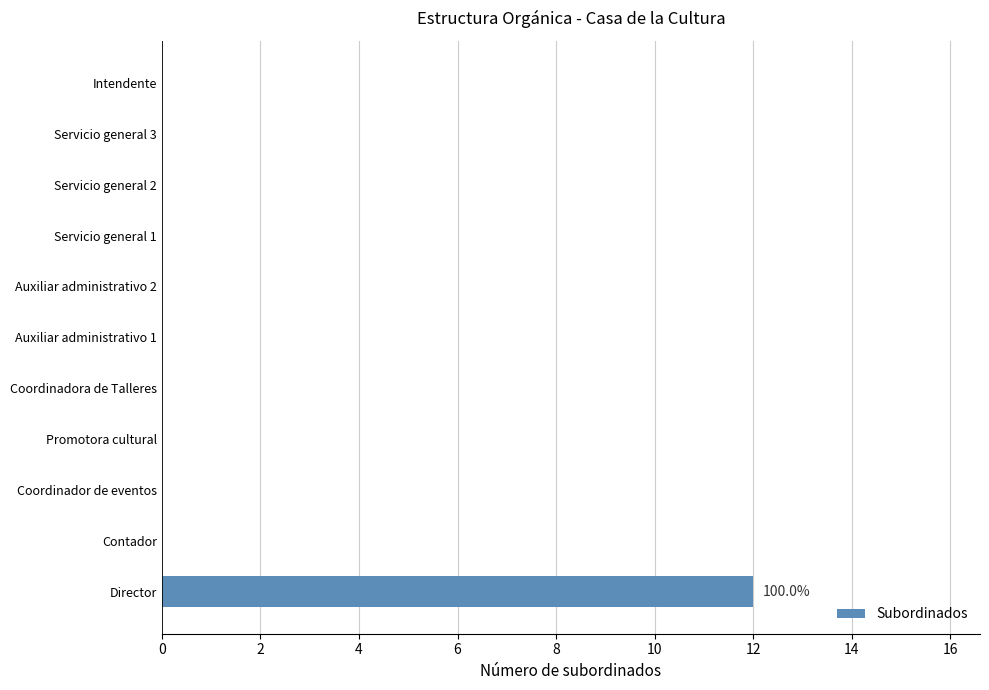

What is the maximum value shown in the chart?

12